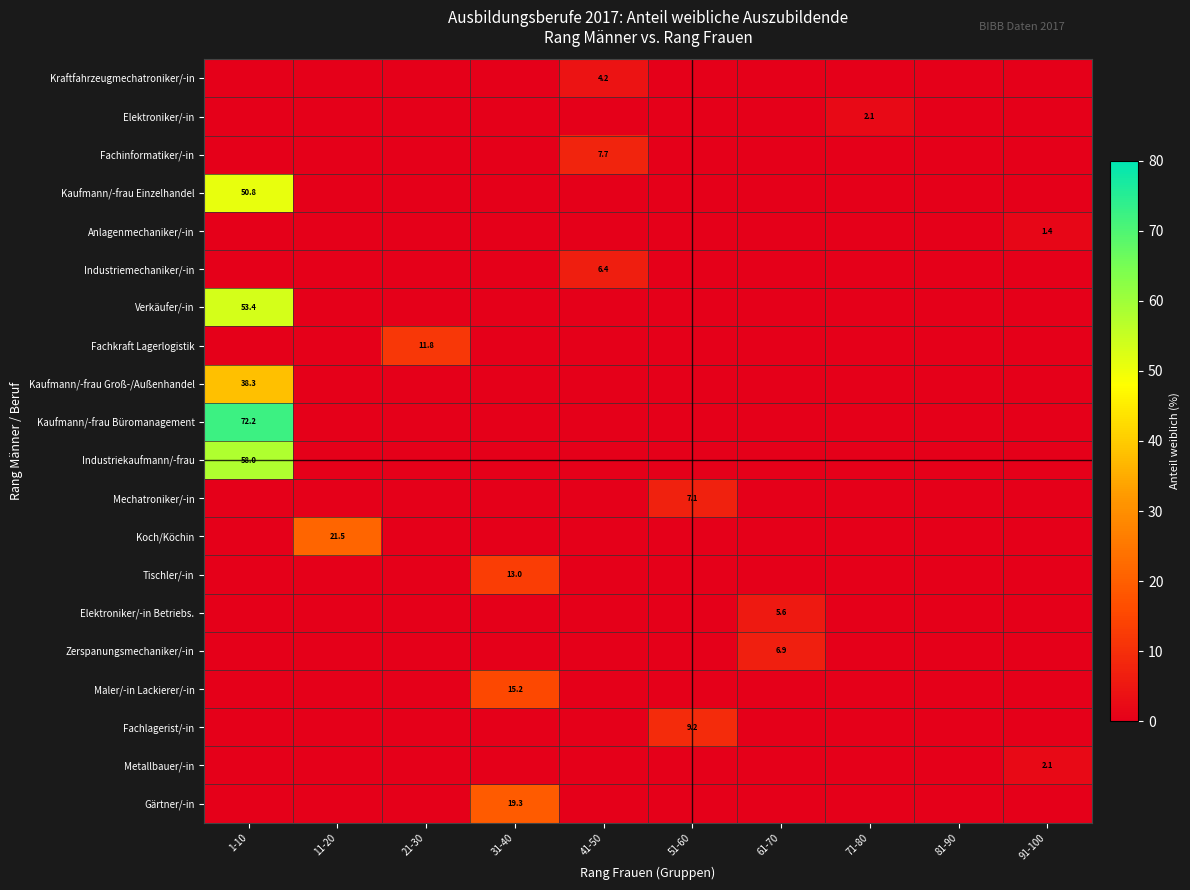

How many distinct data groups are displayed?

20